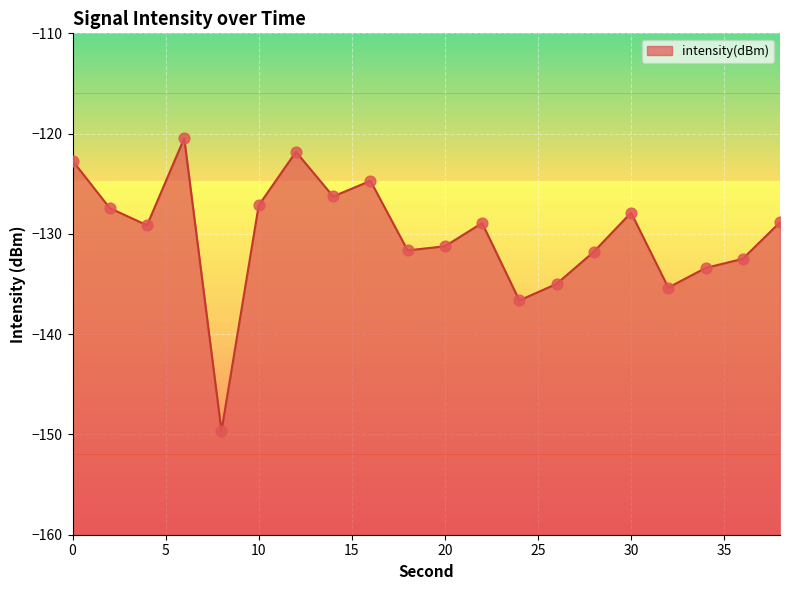

Which has a higher value, 28 or 36?

28